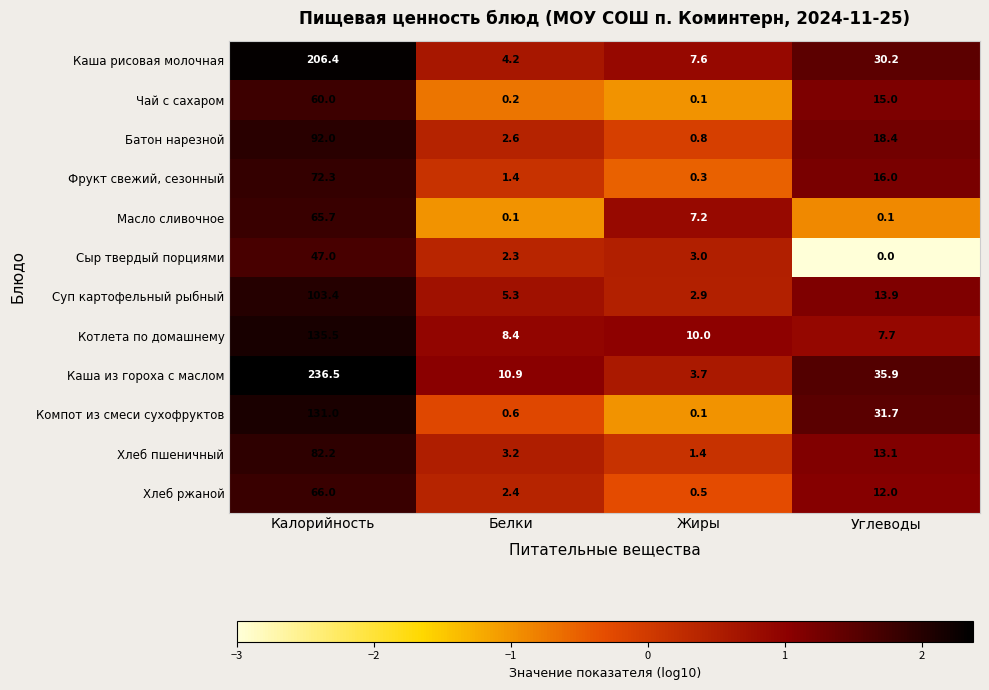

What is the spread (max minus min) of values at Белки?

10.8